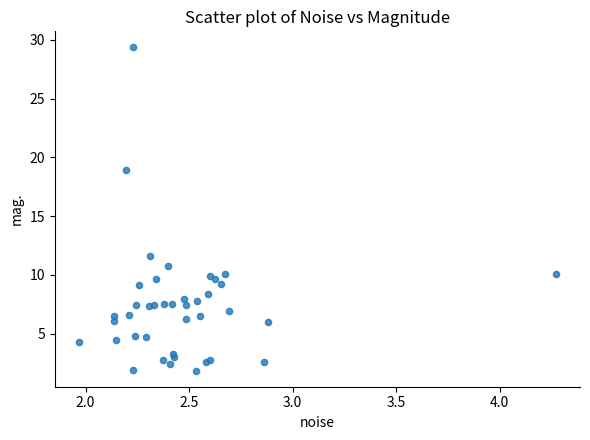

What Y value in the scatter plot is closest to 15?

11.6